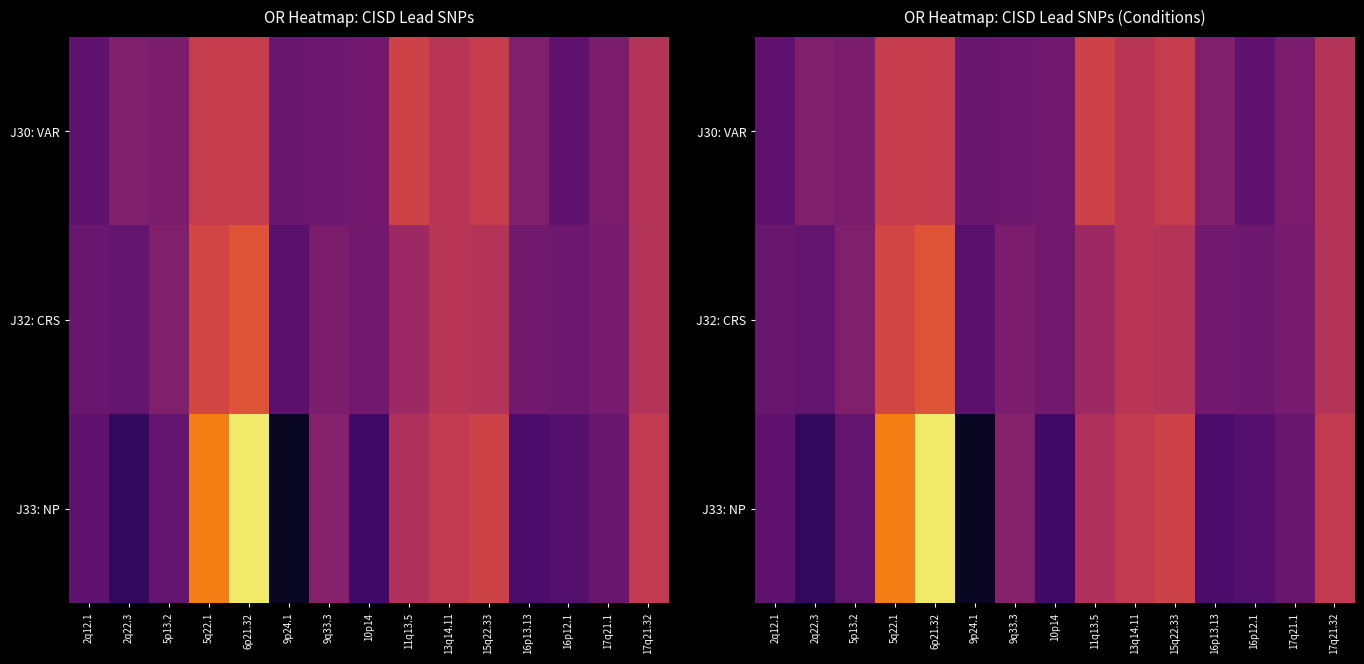

Is it true that J33: NP equals 0.4 at 15q22.33?

False